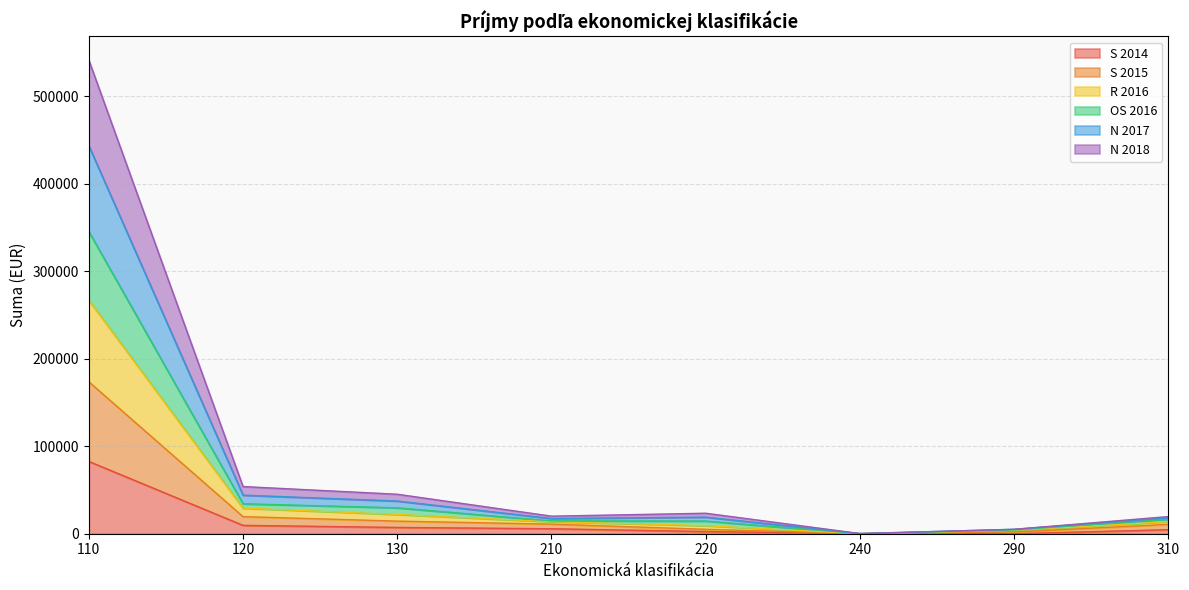

What is the greatest value displayed?

541401.9